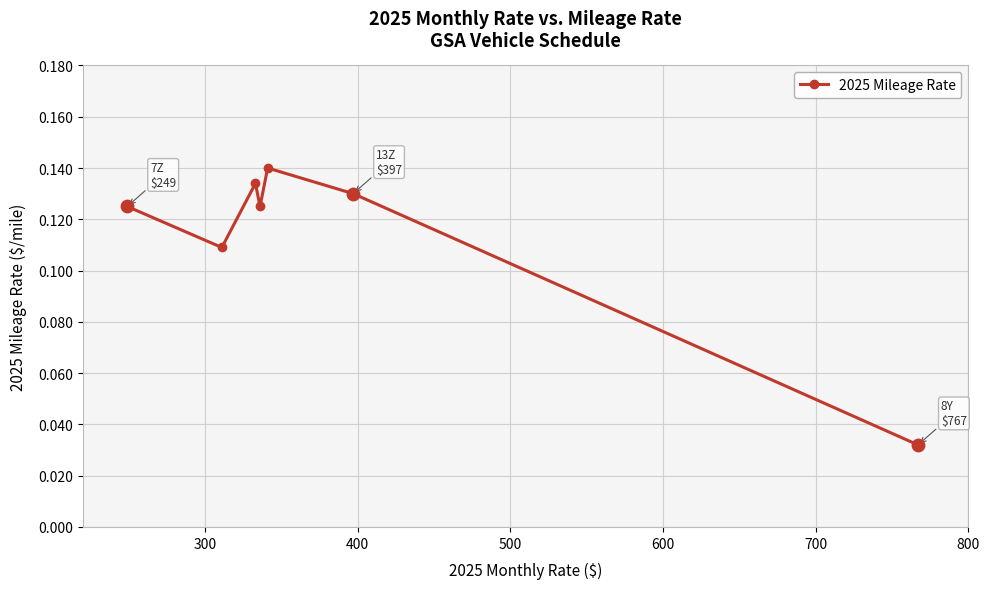

What is the sum of all values?

0.8